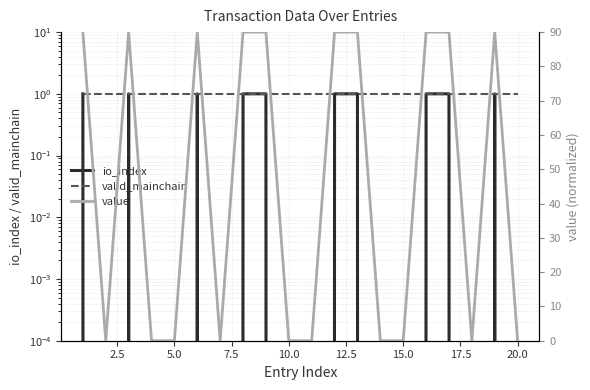

Is the value of io_index at 10.0 greater than the value of value at 20.0?

No